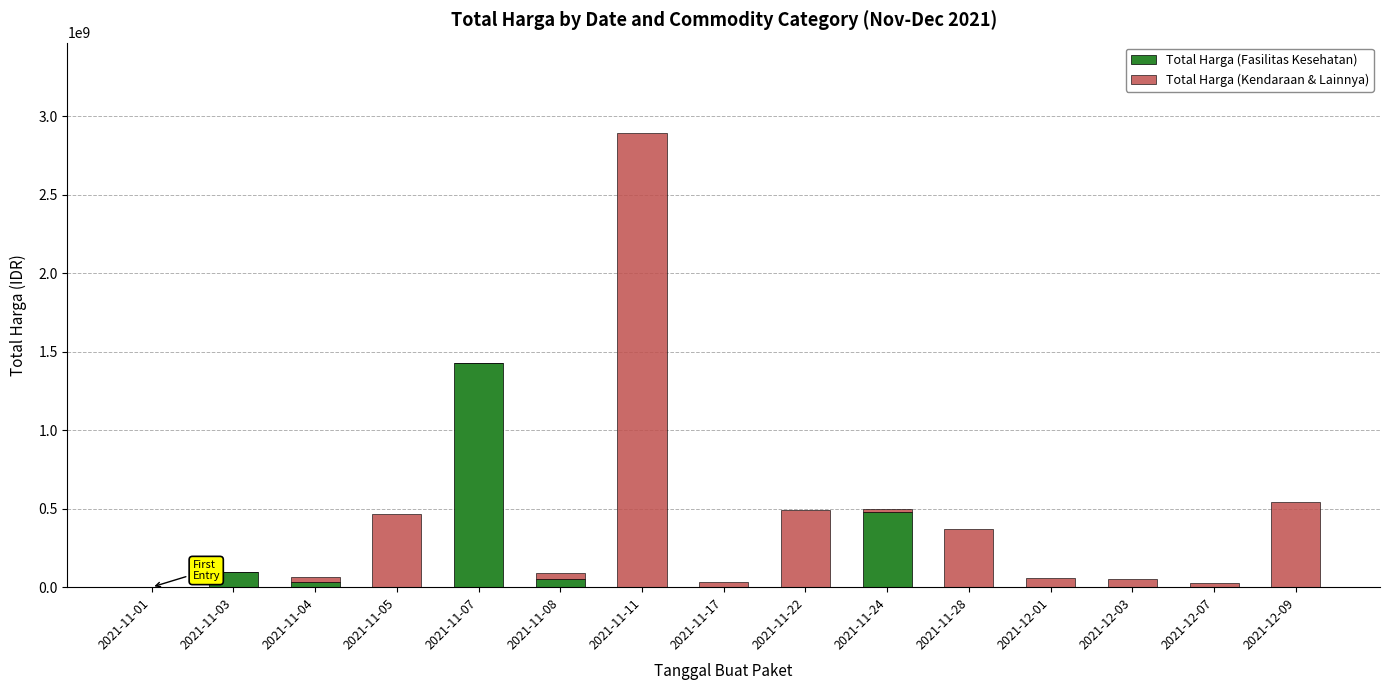

Are the bars horizontal?

No